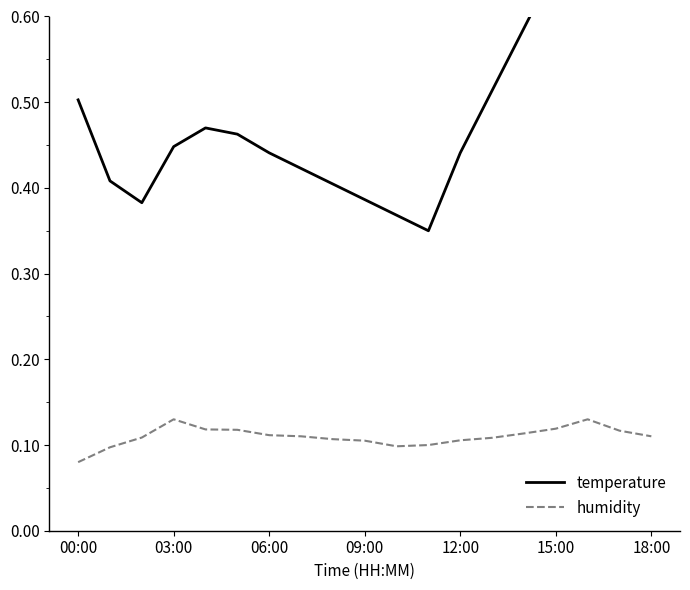

Count the temperature values in the range 0 to 1.

19